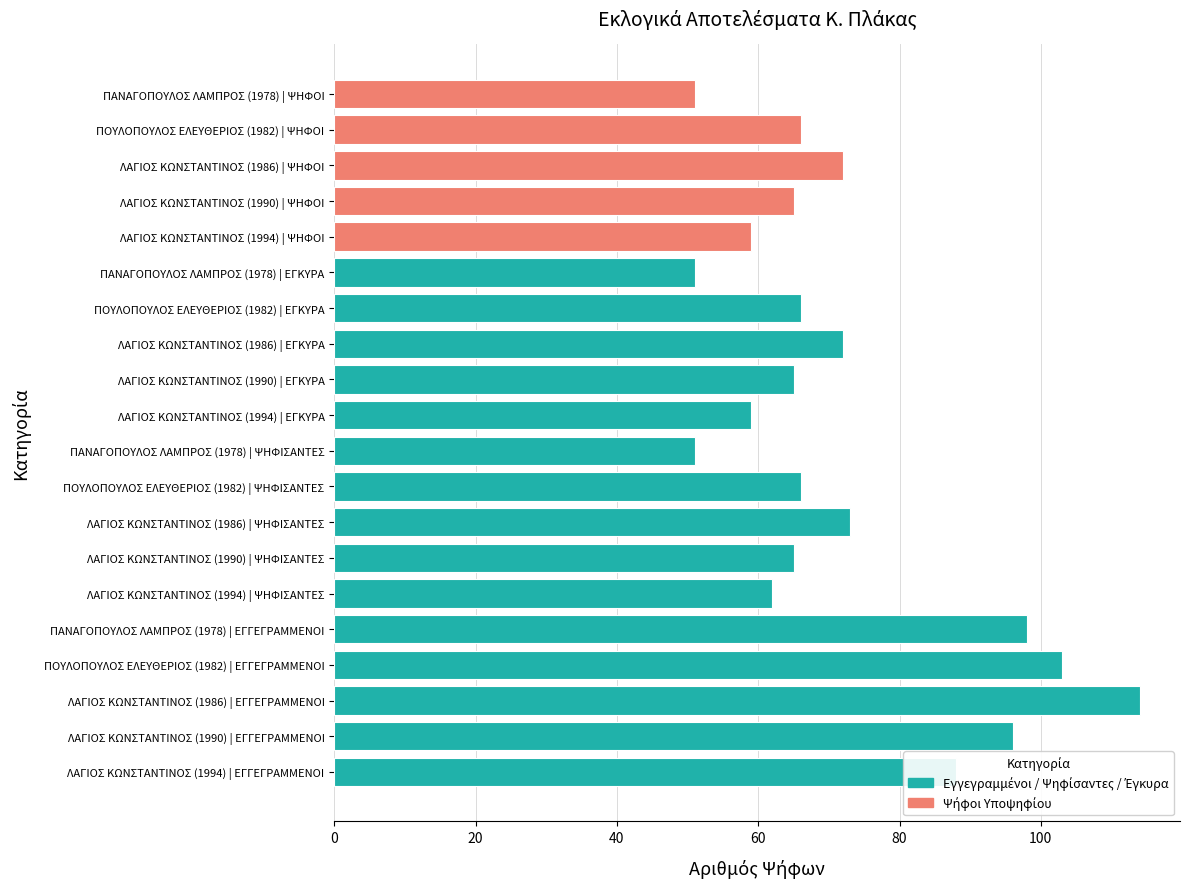

What is the highest value of the ΕΓΚΥΡΑ (Α) series?

72